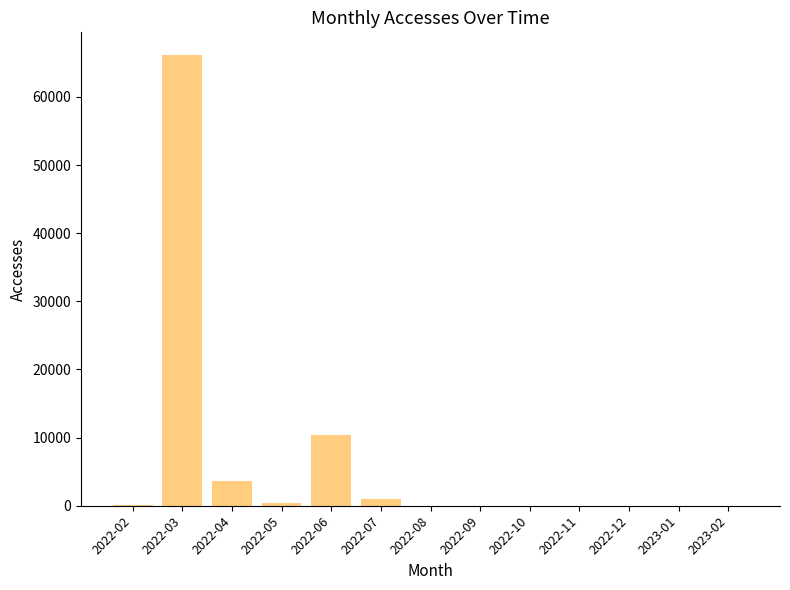

The value at 2022-06 is 2368. True or false?

False